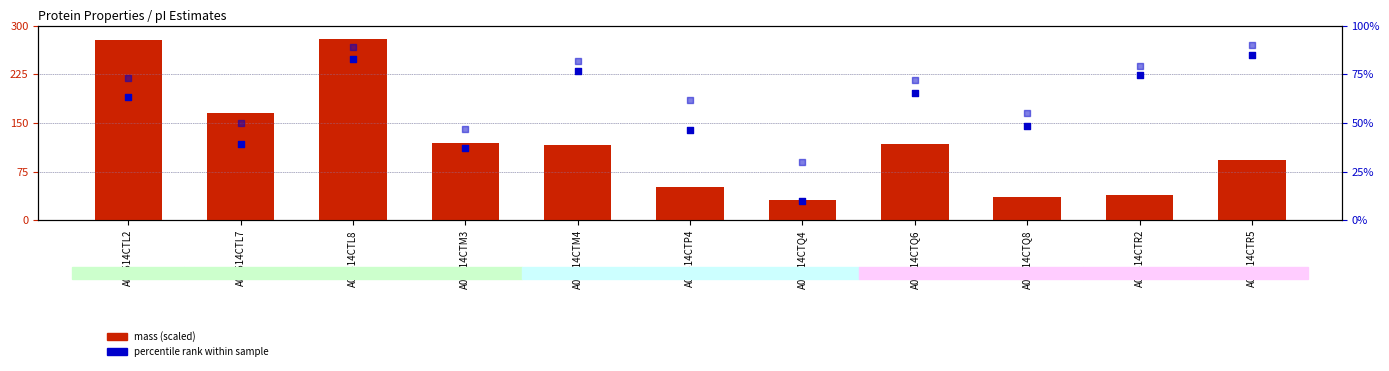

Which series contains the highest Y value?

mass (scaled)